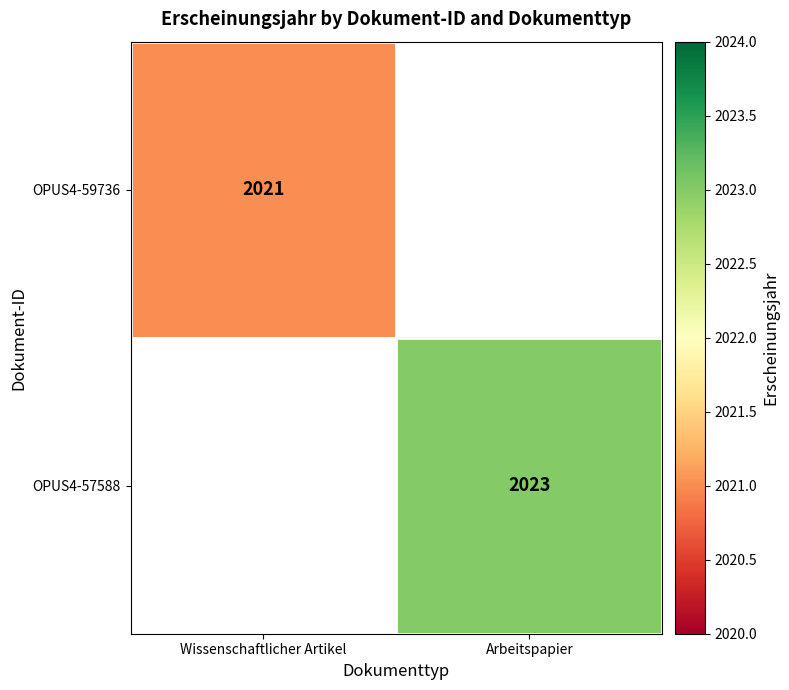

Is the value of OPUS4-59736 at Wissenschaftlicher Artikel greater than the value of OPUS4-57588 at Arbeitspapier?

No